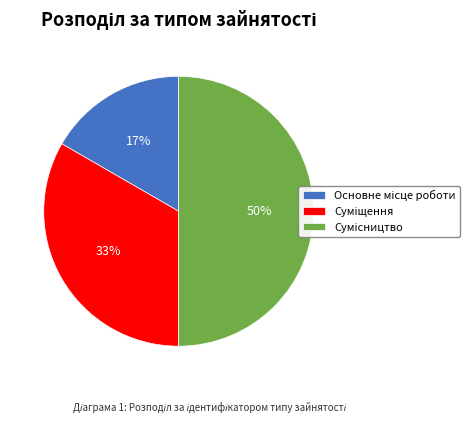

To the nearest percent, what is the average slice percentage?

33%